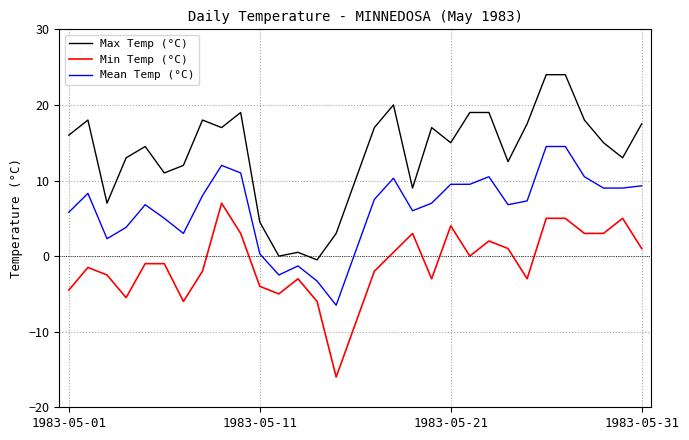

List the series in order of their peak value, lowest first.

Min Temp (°C), Mean Temp (°C), Max Temp (°C)